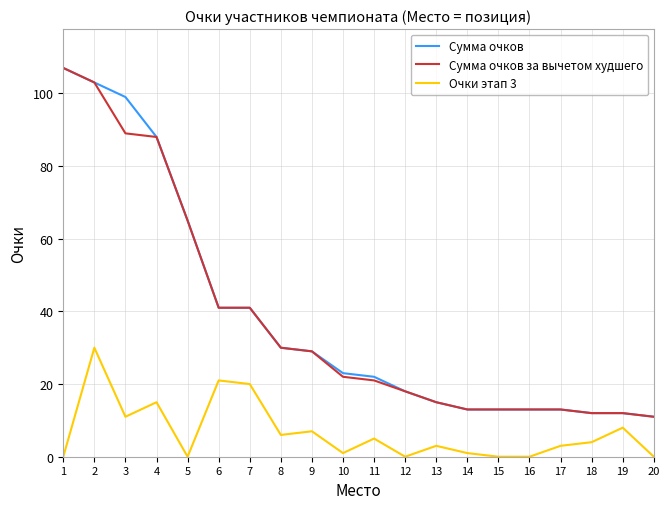

The Сумма очков за вычетом худшего series shows 103 at 2. True or false?

True